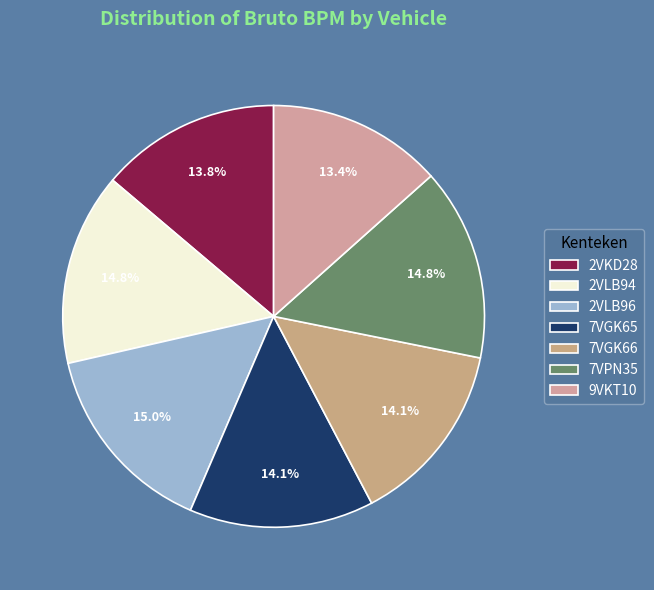

Count the number of slices in the pie.

7